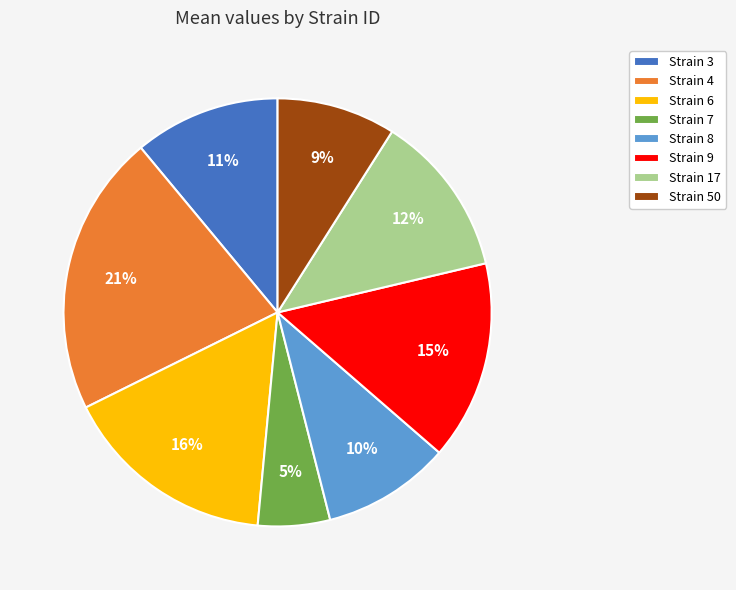

How many segments does this pie chart have?

8